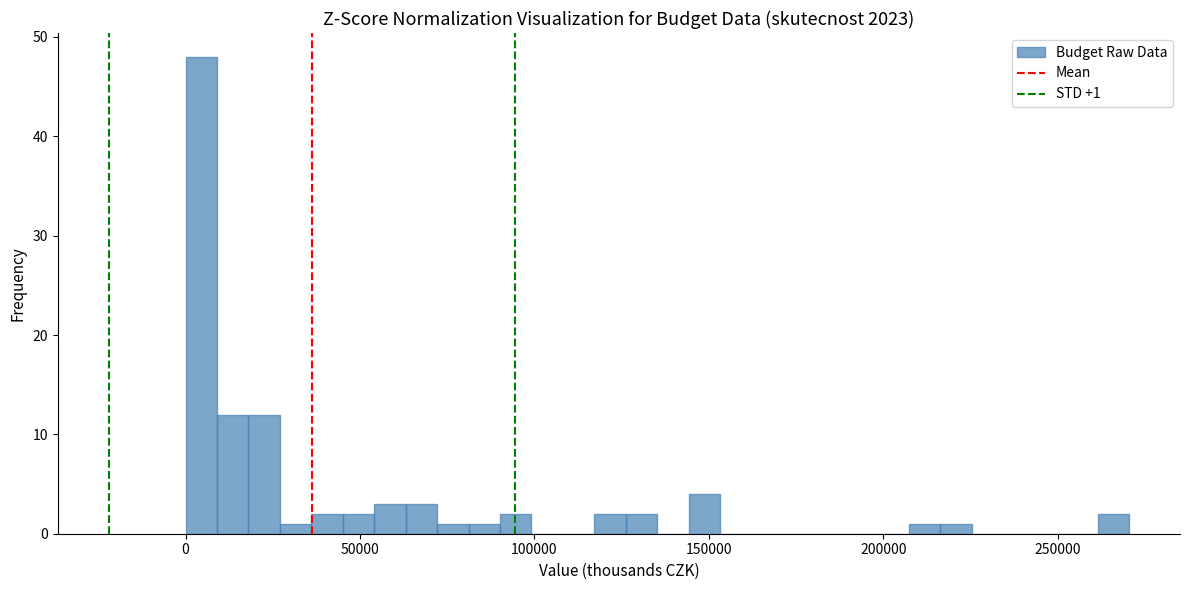

Around what value on the x-axis is the tallest bar? Give the approximate position of its centre, as read against the axis.

5000